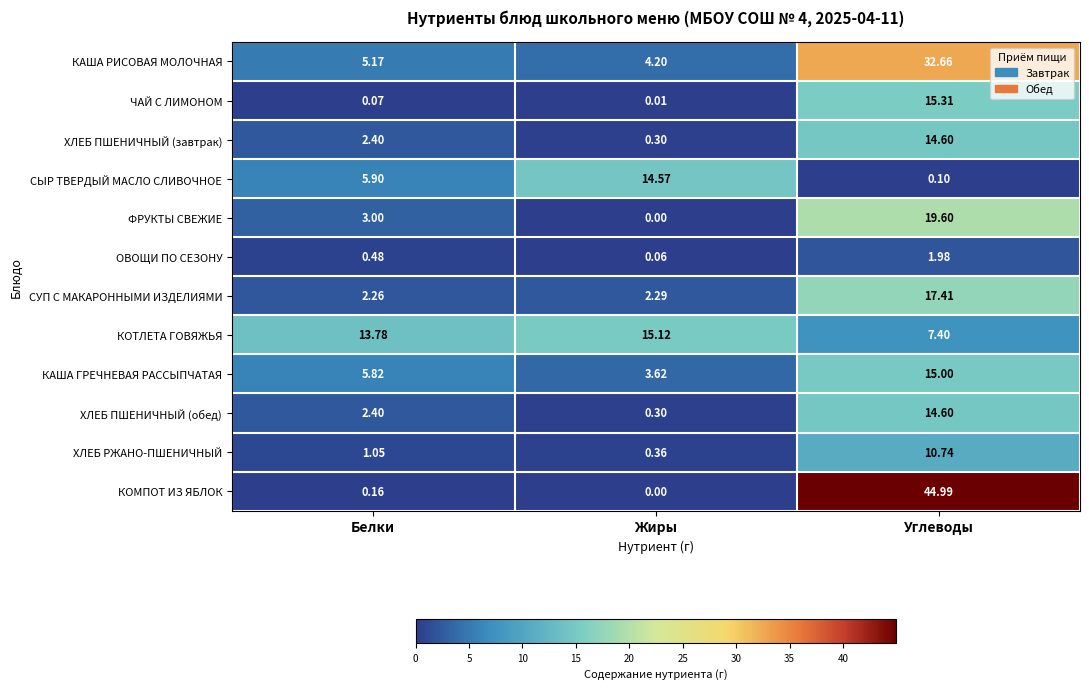

What is the total value across all series at Белки?

42.5